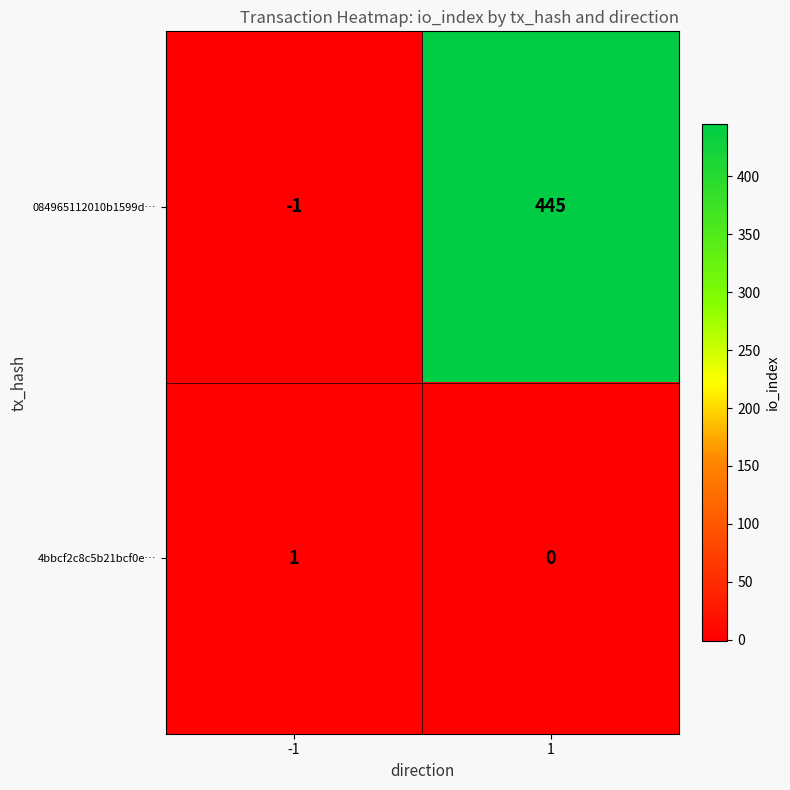

Which series has the largest total across all categories?

084965112010b1599d…